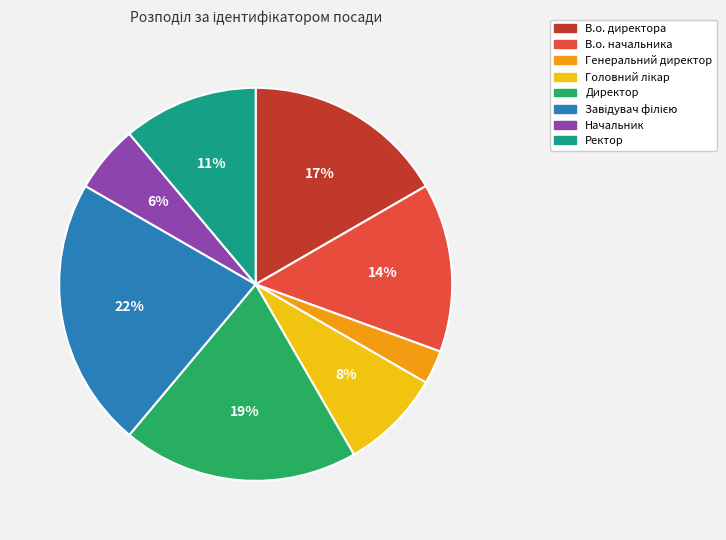

Do Начальник and Директор together represent more than half of the pie?

No